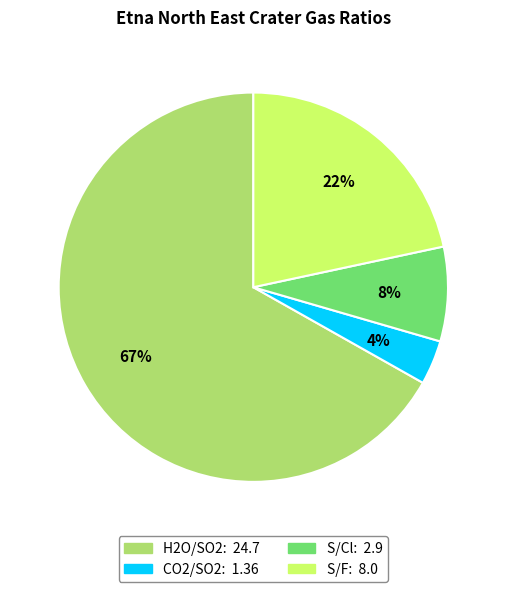

To the nearest percent, what is the difference between the CO2/SO2 and S/F slice percentages?

18%